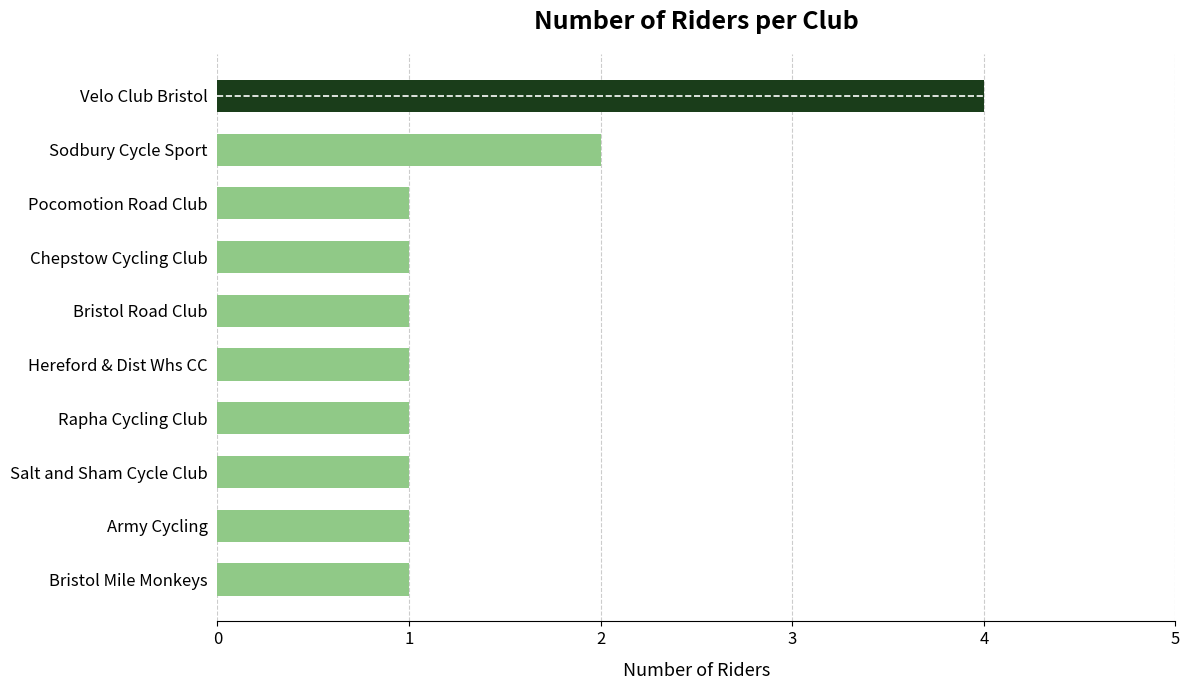

How many values are between 1 and 2?

9